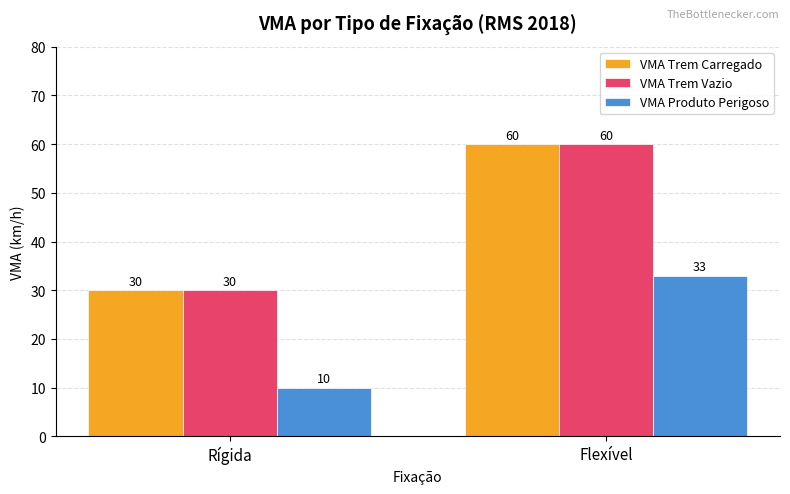

What is the label of the 1st bar from the left?

Rígida